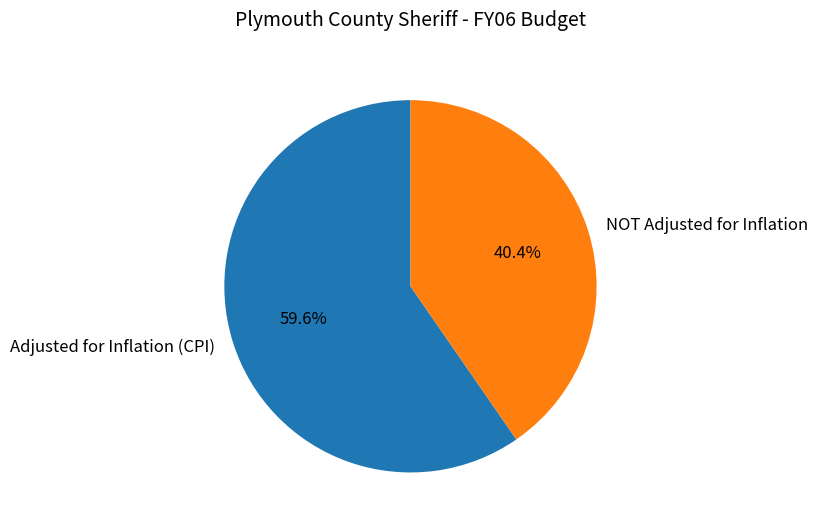

What is the ratio of the value at Adjusted for Inflation (CPI) to the value at NOT Adjusted for Inflation?

1.5